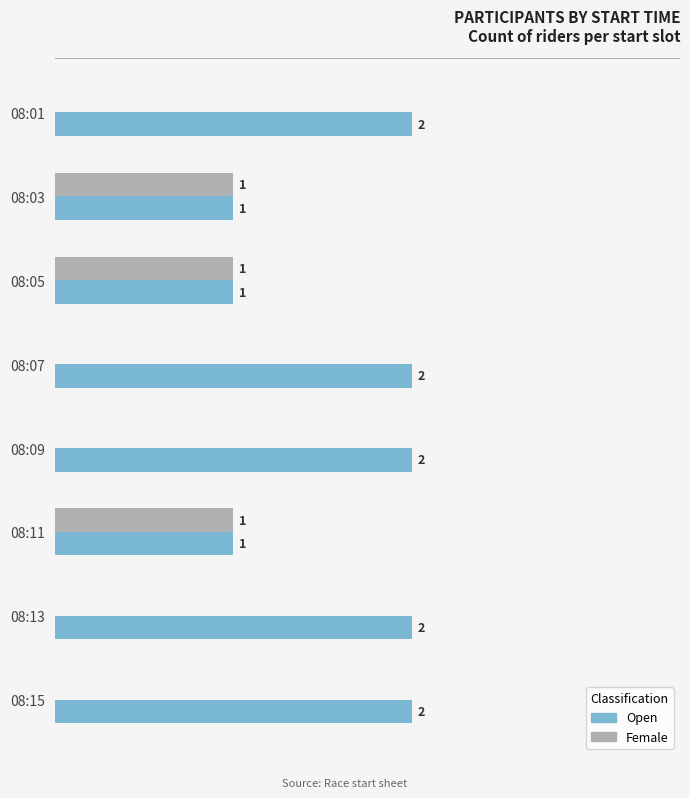

Which series has the largest total across all categories?

Open